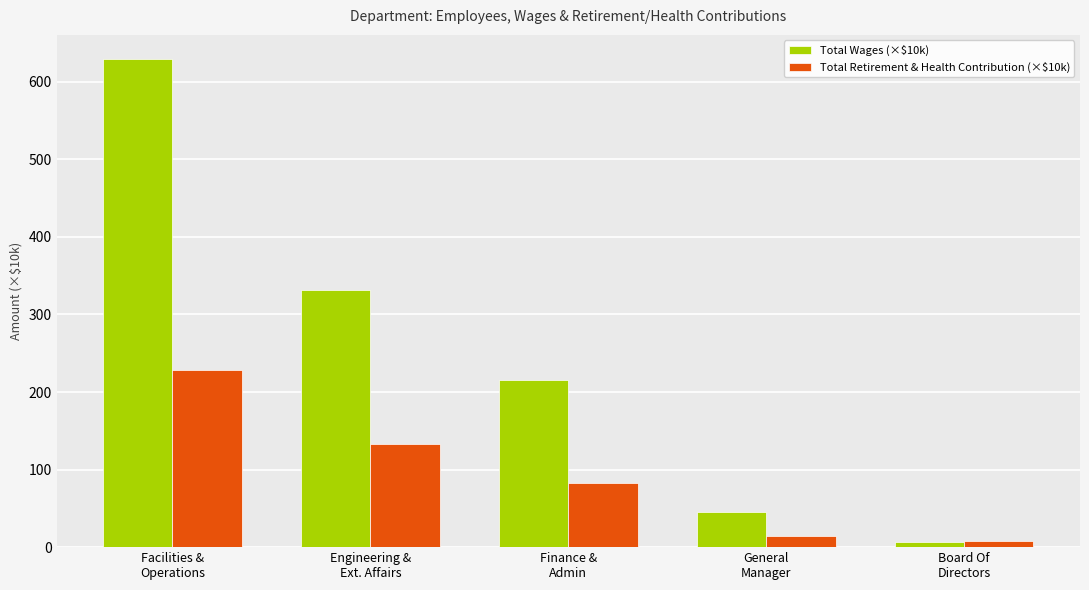

Rank the series by their average value, from lowest to highest.

Total Retirement & Health Contribution (×$10k), Total Wages (×$10k)